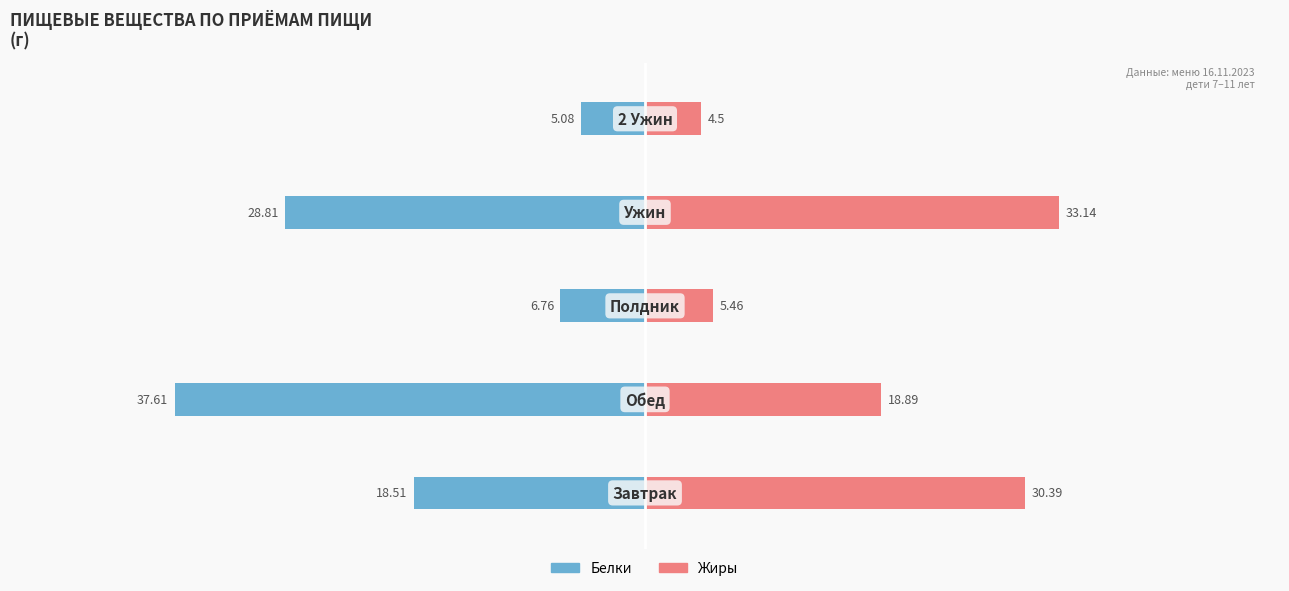

True or false: Жиры has a value of 30.4 at 0.

True